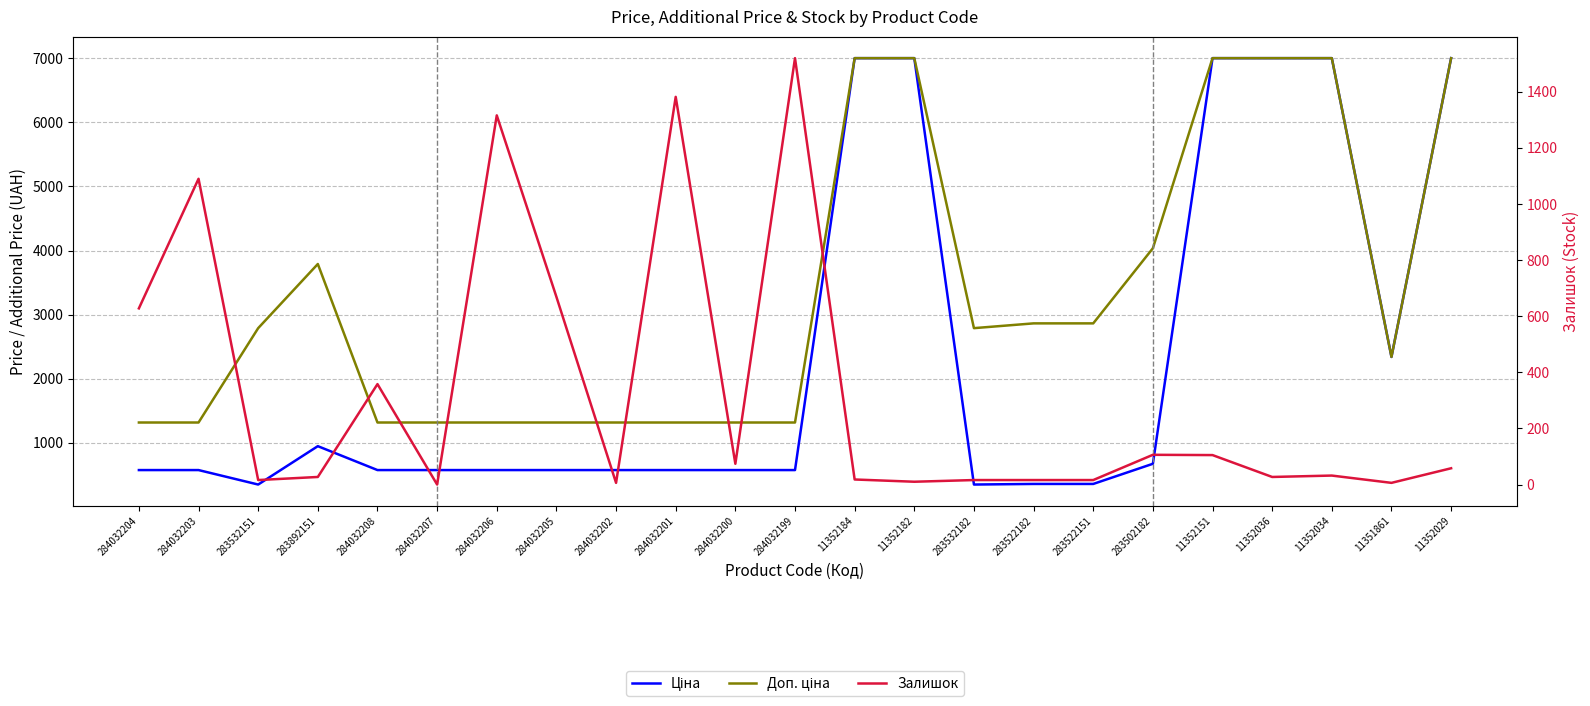

Reading left to right, transcribe all the data shown in this chart.

Ціна: 284032204=574.5	284032203=574.5	283532151=348.6	283892151=947.6	284032208=574.5	284032207=574.5	284032206=574.5	284032205=574.5	284032202=574.5	284032201=574.5	284032200=574.5	284032199=574.5	11352184=7002.7	11352182=7002.7	283532182=348.6	283522182=358.0	283522151=358.0	283502182=672.7	11352151=7002.7	11352036=7002.7	11352034=7002.7	11351861=2340.3	11352029=7002.7
Доп. ціна: 284032204=1316.7	284032203=1316.7	283532151=2789.2	283892151=3790.3	284032208=1316.7	284032207=1316.7	284032206=1316.7	284032205=1316.7	284032202=1316.7	284032201=1316.7	284032200=1316.7	284032199=1316.7	11352184=7002.7	11352182=7002.7	283532182=2789.2	283522182=2863.8	283522151=2863.8	283502182=4036.0	11352151=7002.7	11352036=7002.7	11352034=7002.7	11351861=2340.0	11352029=7002.7
Залишок: 284032204=628.0	284032203=1090.0	283532151=16.0	283892151=27.0	284032208=358.0	284032207=0.0	284032206=1316.0	284032205=669.0	284032202=6.0	284032201=1382.0	284032200=74.0	284032199=1520.0	11352184=18.0	11352182=10.0	283532182=16.0	283522182=16.0	283522151=16.0	283502182=106.0	11352151=105.0	11352036=27.0	11352034=32.0	11351861=6.0	11352029=58.0